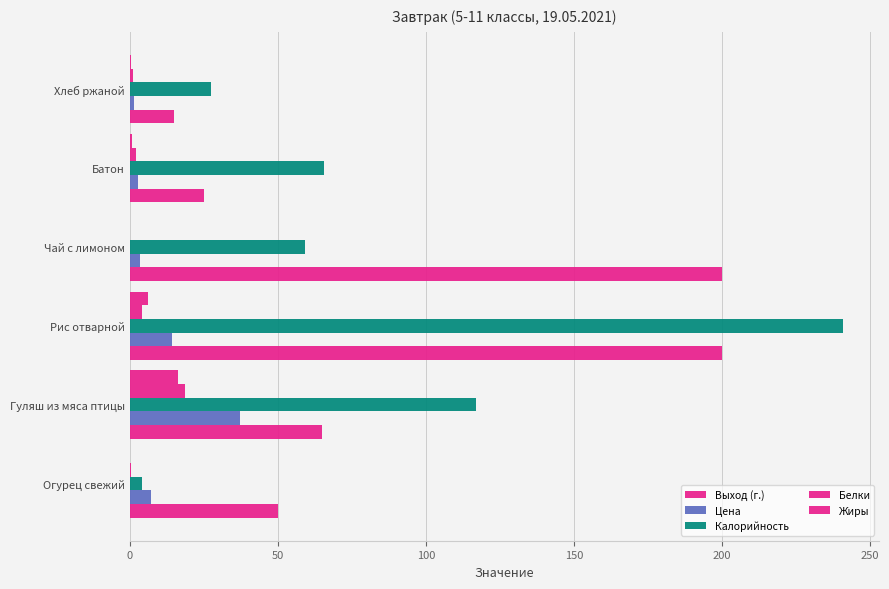

How many distinct data groups are displayed?

5